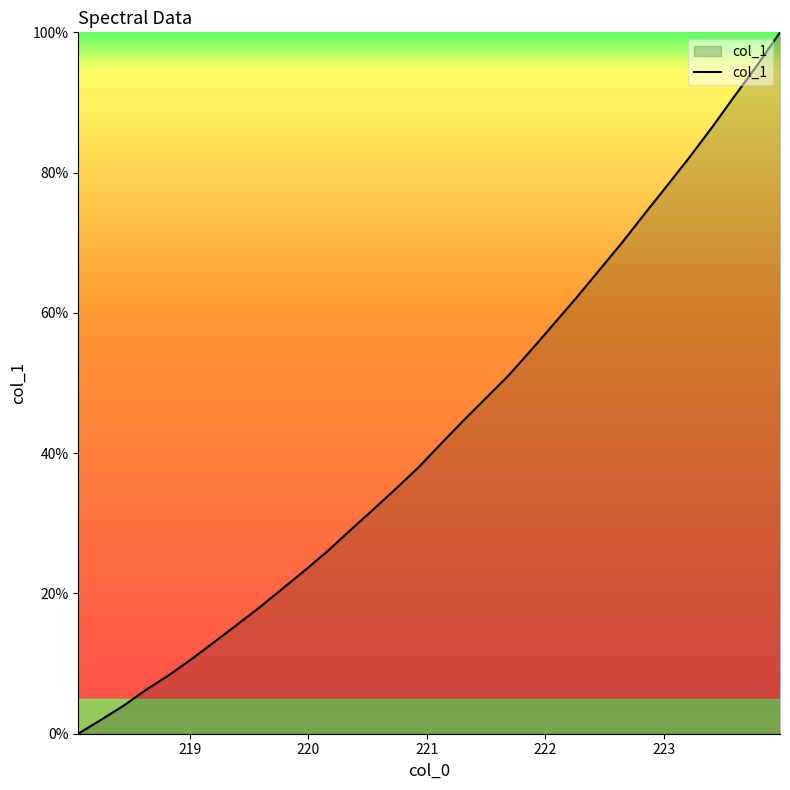

What is the difference between the maximum and minimum values?

100.0